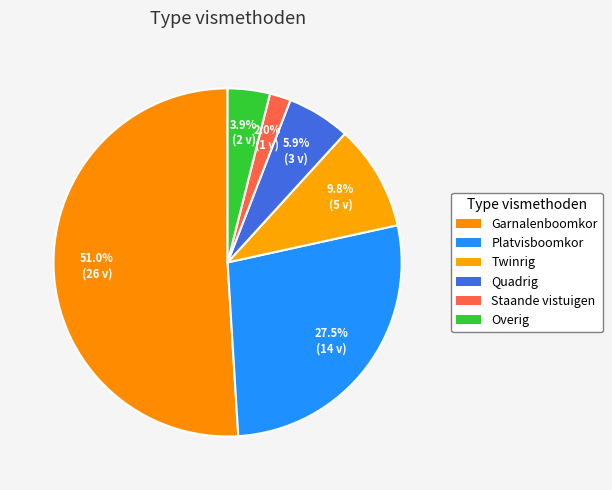

What percentage is the Twinrig slice, to the nearest percent?

10%